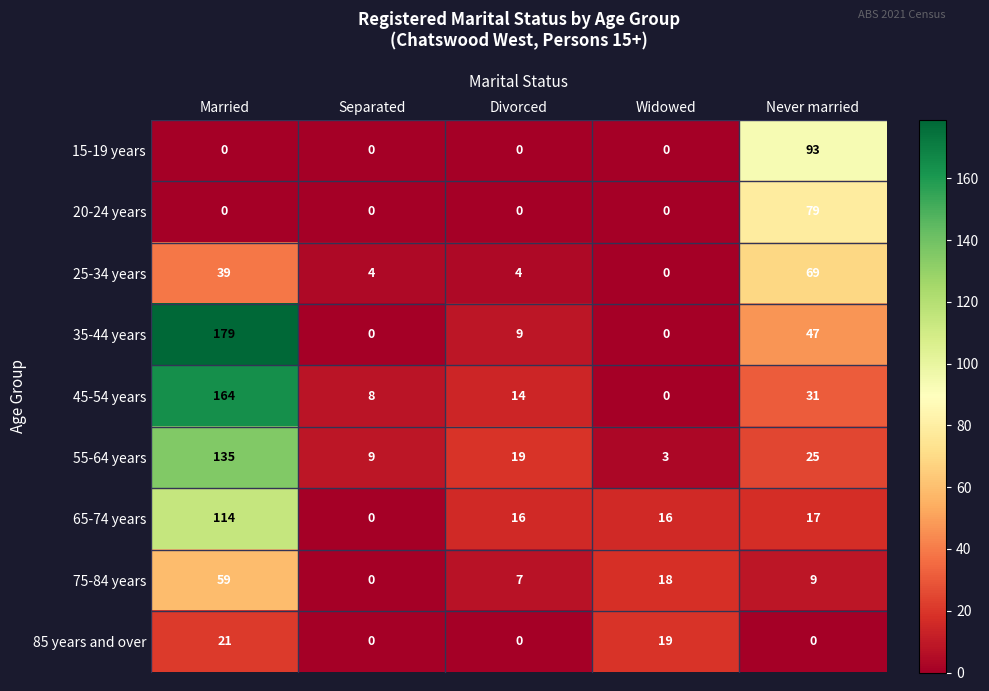

Which series has the widest spread of values?

35-44 years